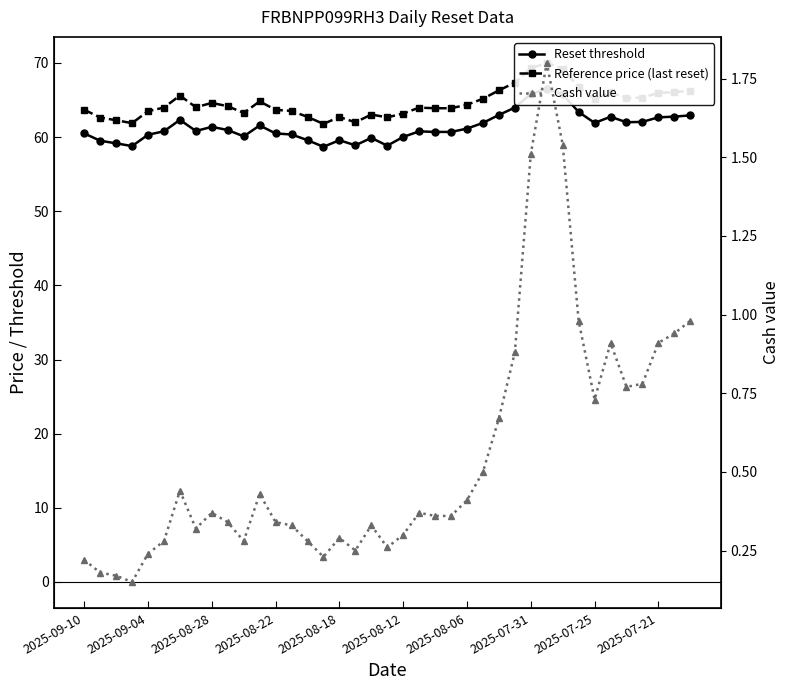

Is this an area chart (filled region under the line)?

No